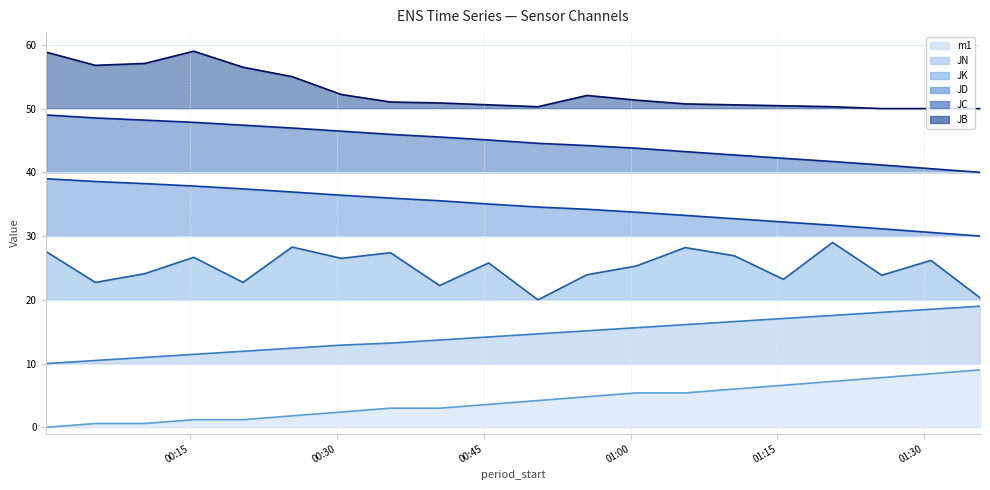

True or false: JN line has more than 1 points higher than both neighbors.

False